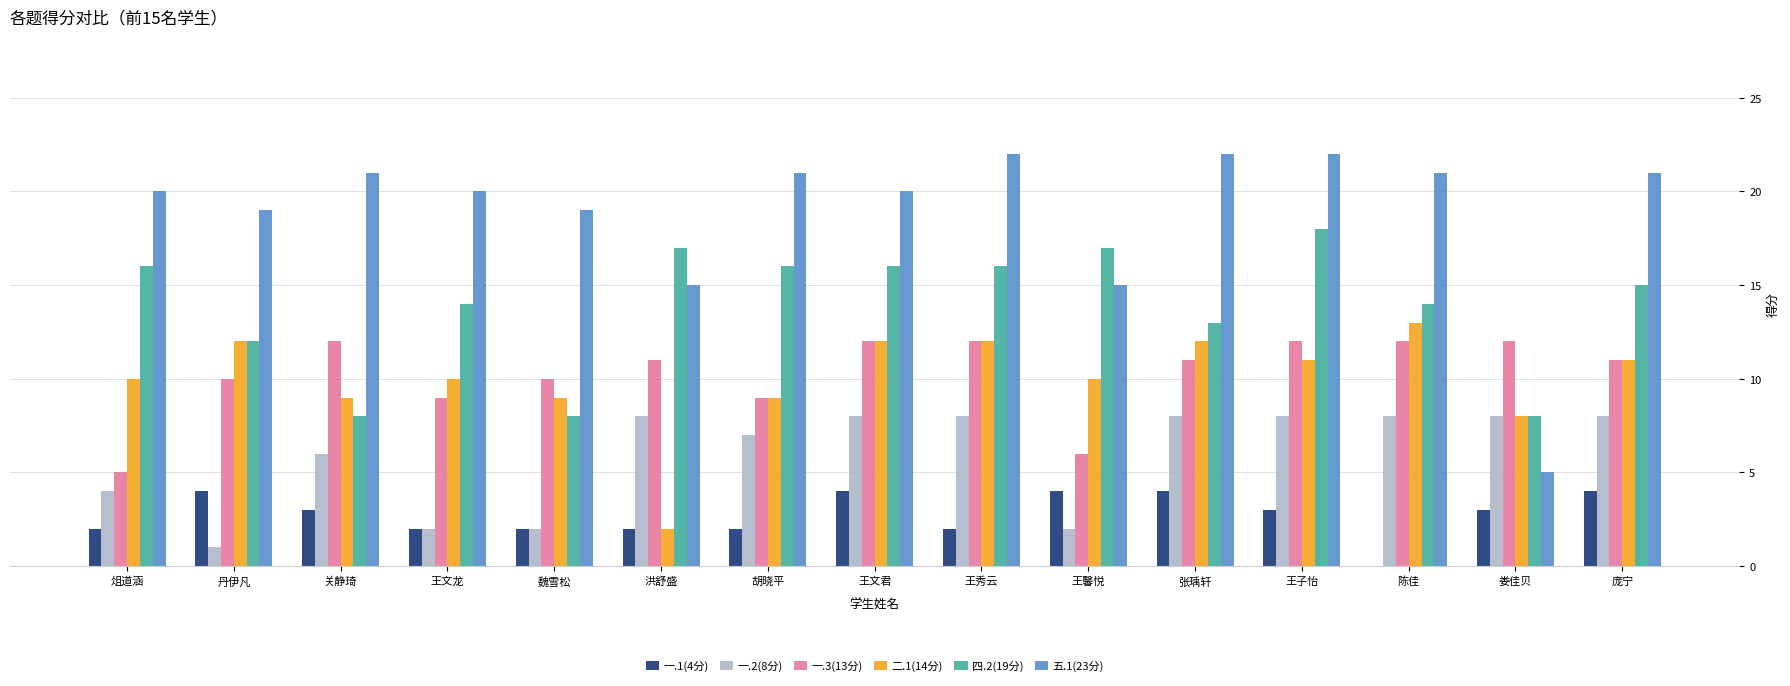

Which series has the largest range (max minus min)?

五.1(23分)